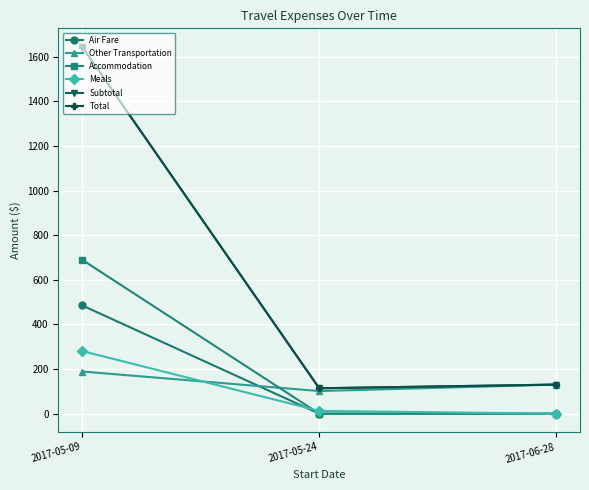

Reading right to left, extract all data points from this chart.

Air Fare: 2017-06-28=0.0	2017-05-24=0.0	2017-05-09=485.5
Other Transportation: 2017-06-28=130.4	2017-05-24=101.4	2017-05-09=189.0
Accommodation: 2017-06-28=0.0	2017-05-24=0.0	2017-05-09=690.1
Meals: 2017-06-28=0.0	2017-05-24=12.5	2017-05-09=280.9
Subtotal: 2017-06-28=130.4	2017-05-24=113.9	2017-05-09=1645.5
Total: 2017-06-28=130.4	2017-05-24=113.9	2017-05-09=1645.5